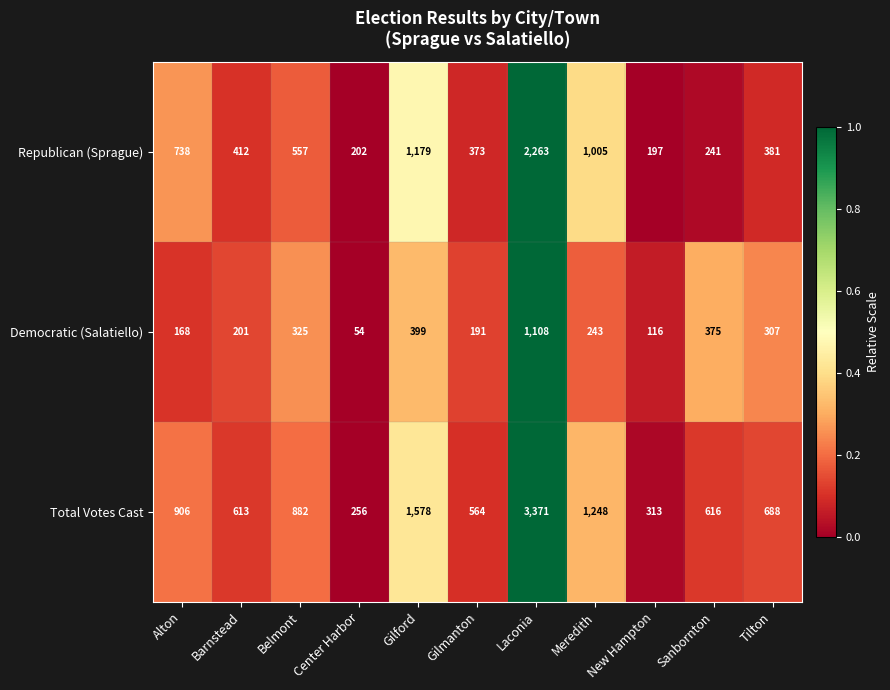

At which category is the sum across all series the highest?

Laconia